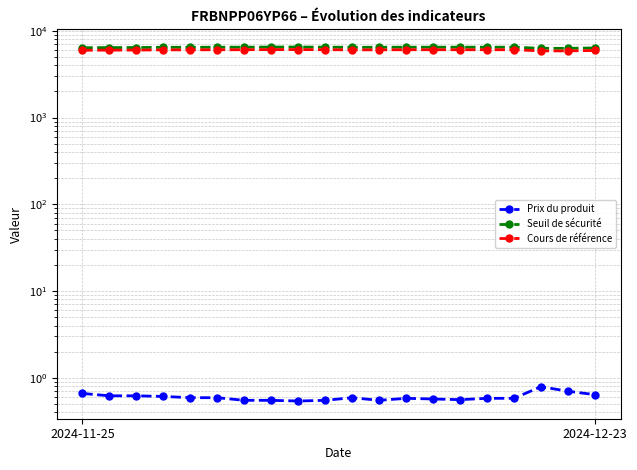

What is the sum of the Seuil de sécurité values at 15 and 9?

12950.8